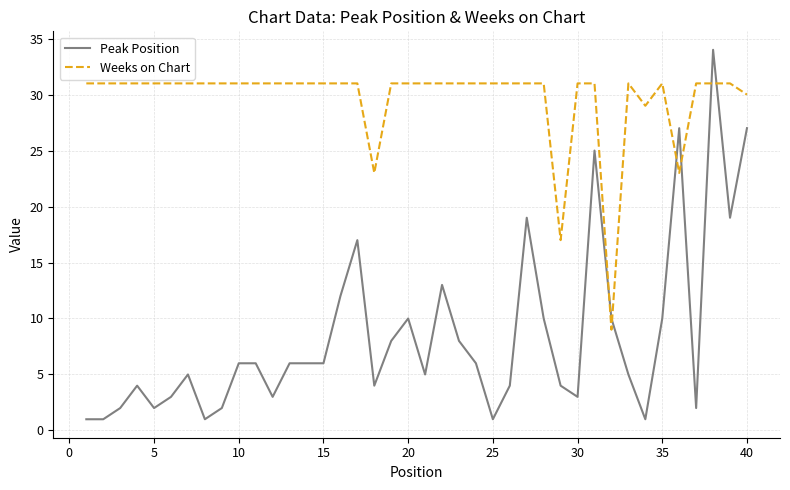

Which series has the largest total across all categories?

Weeks on Chart